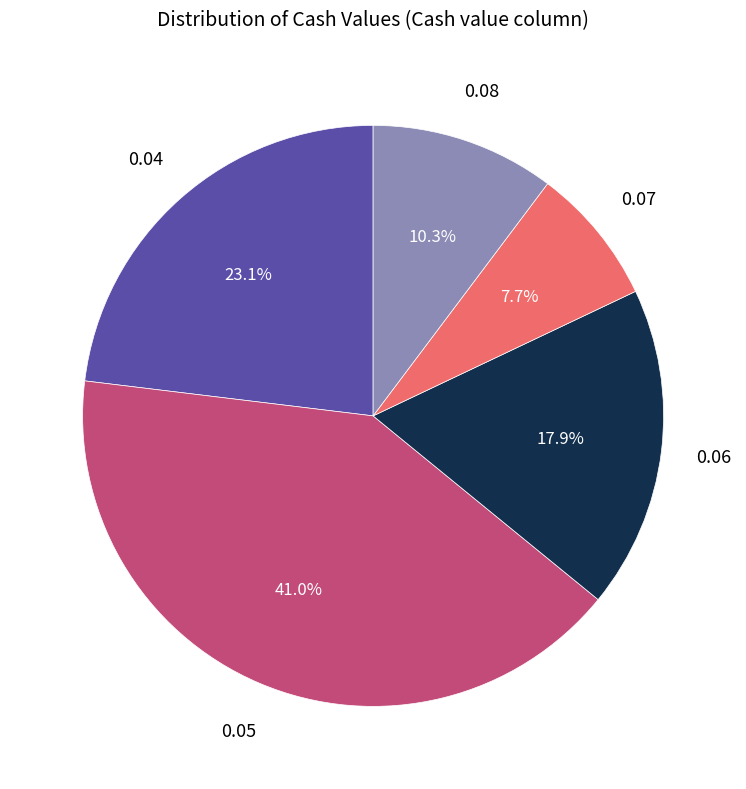

Is 0.04 the majority of the pie?

No